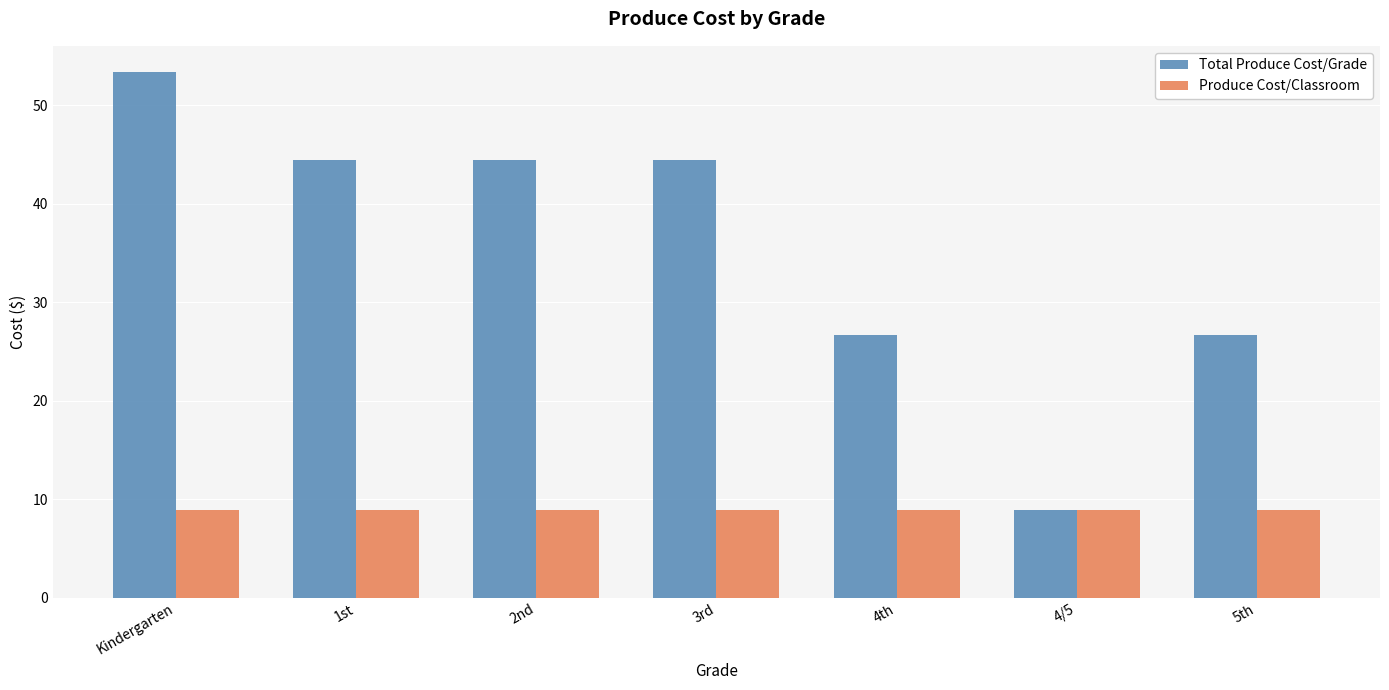

What is the total value across all series at 2nd?

53.4